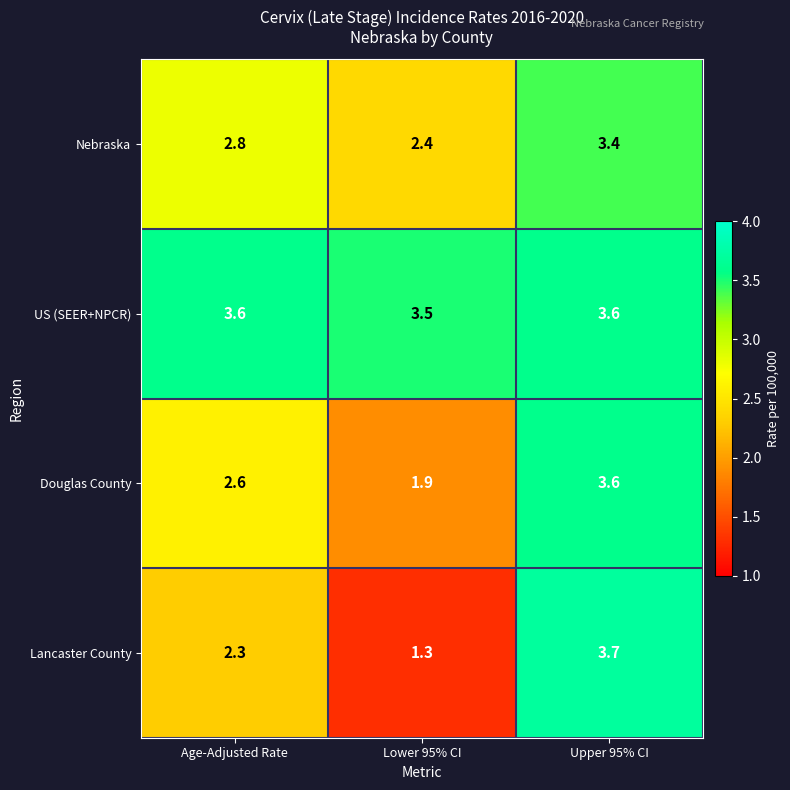

Is it true that Douglas County equals 1.7 at Upper 95% CI?

False